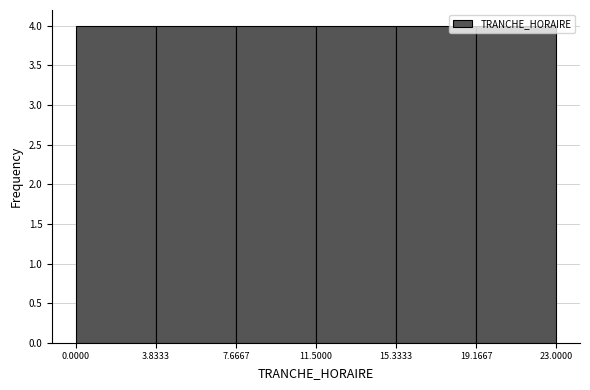

Reading left to right, list every bar in this chart as the range it spans on the x-axis followed by its height. The values are not printed on the chart, so give them approximately, as read against the axis.

0.0000 to 3.8333: 4
3.8333 to 7.6667: 4
7.6667 to 11.5000: 4
11.5000 to 15.3333: 4
15.3333 to 19.1667: 4
19.1667 to 23.0000: 4